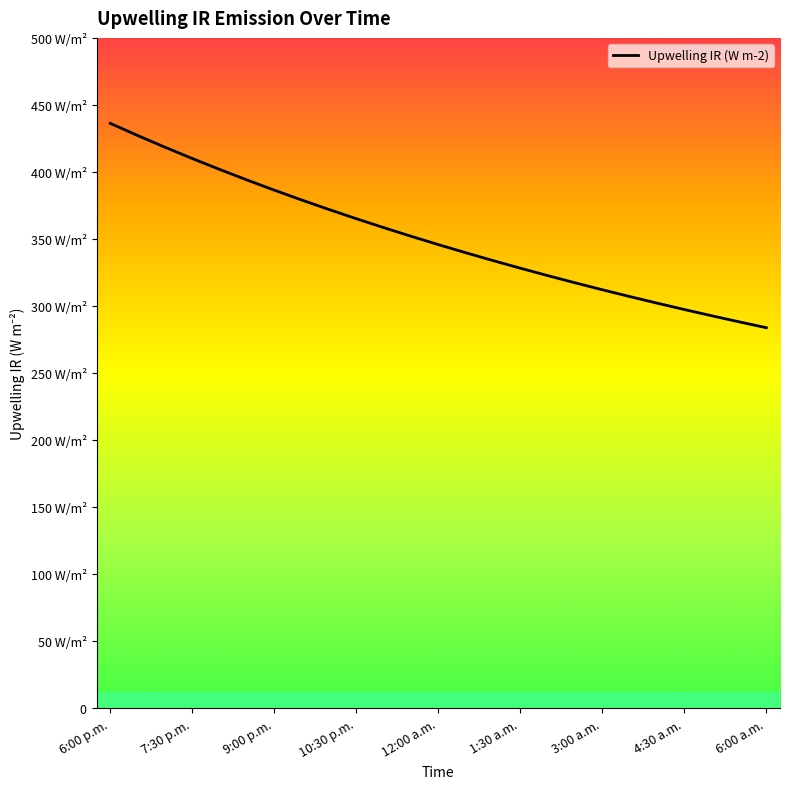

Reading right to left, list all the values displayed in this chart.

283.9	288.3	292.8	297.4	302.2	307.1	312.2	317.4	322.8	328.3	334.0	339.8	345.9	352.1	358.5	365.2	372.1	379.1	386.5	394.1	401.9	410.1	418.5	427.2	436.3